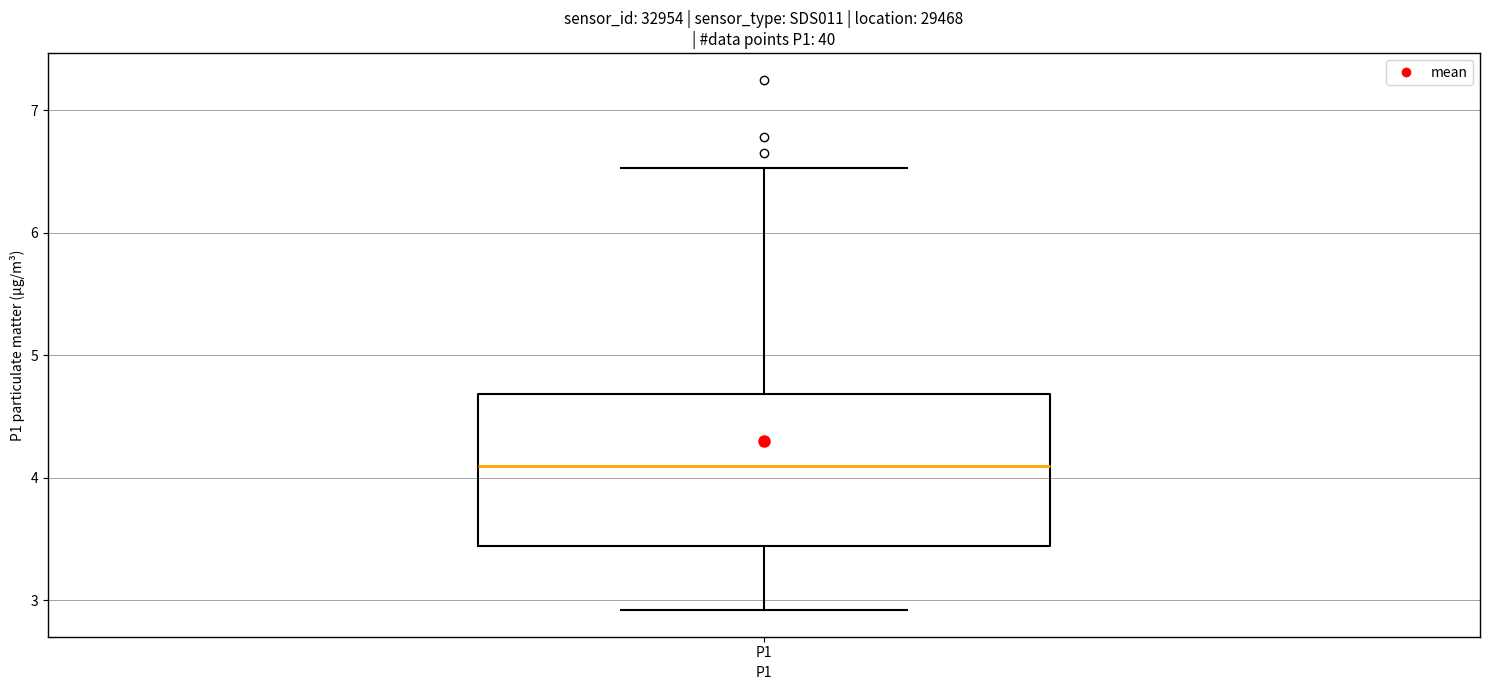

Where does the upper whisker of the box for P1 end on the y-axis? The values are not printed on the chart, so give them approximately, as read against the axis.

6.5